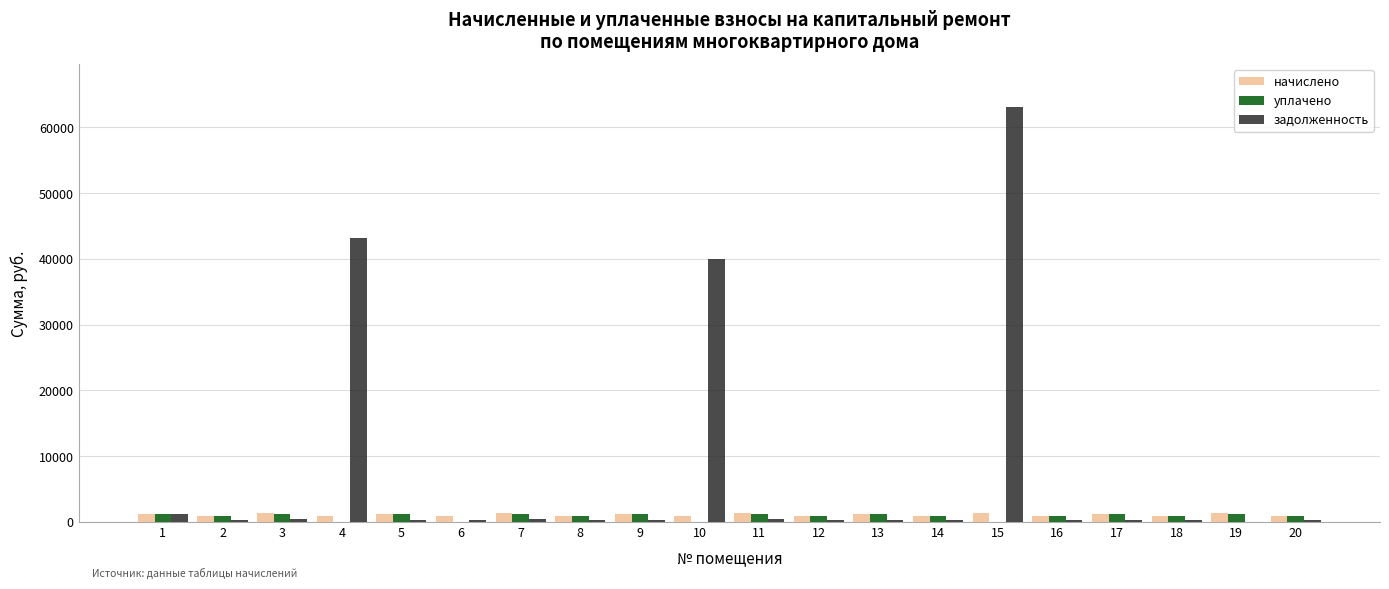

At which category is the sum across all series the highest?

15